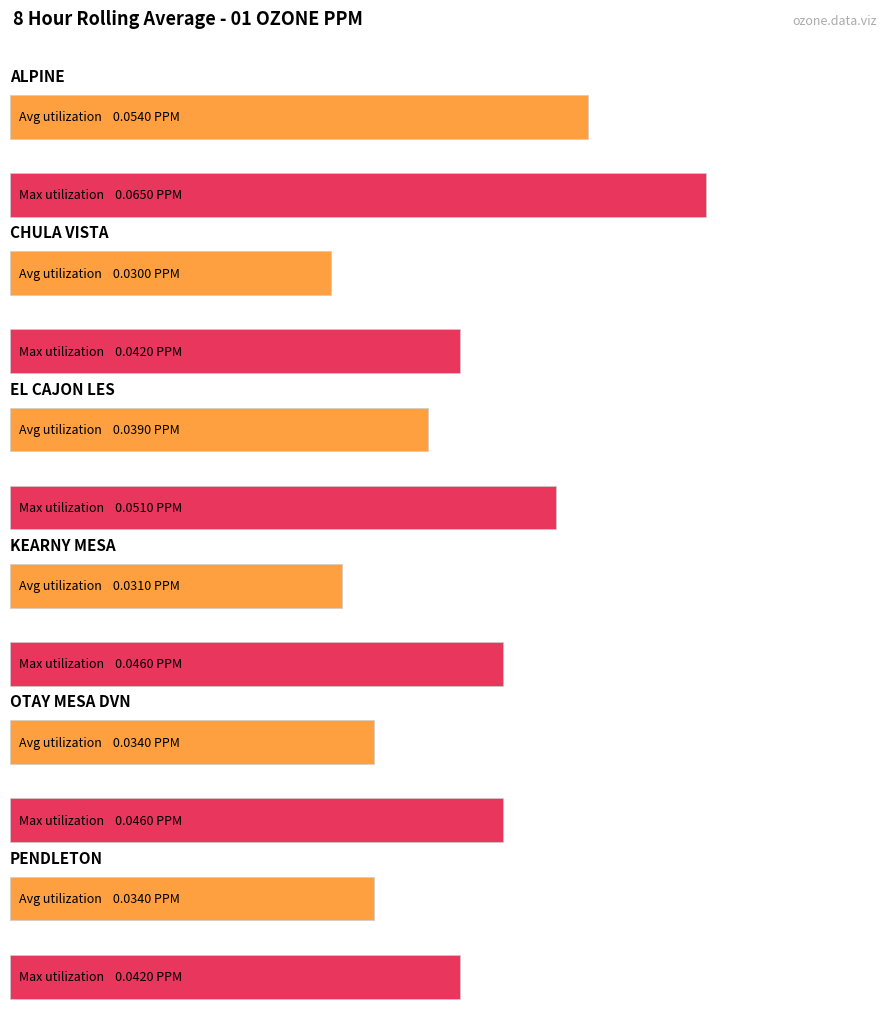

What is the sum of the Avg values at PENDLETON and OTAY MESA DVN?

0.1